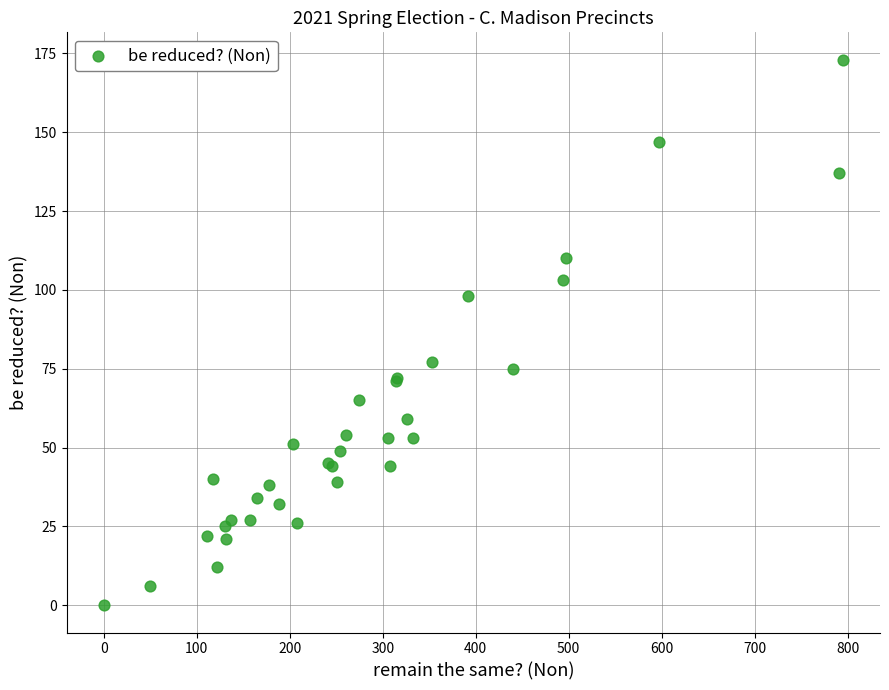

What Y value in the scatter plot is closest to 86?

77